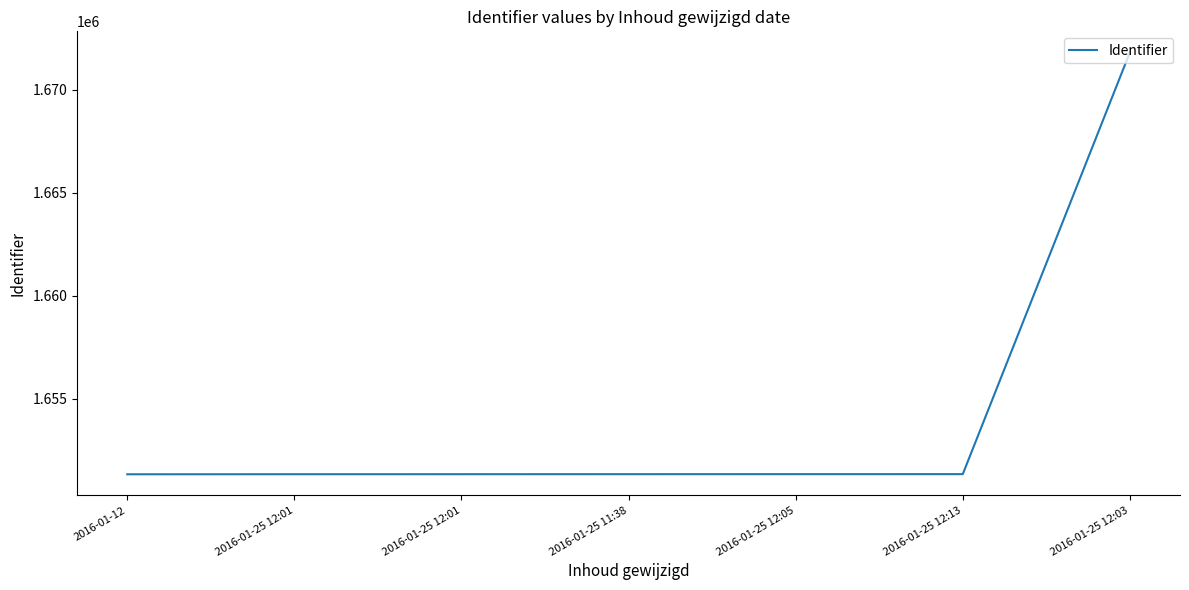

How many lines are shown in the chart?

1